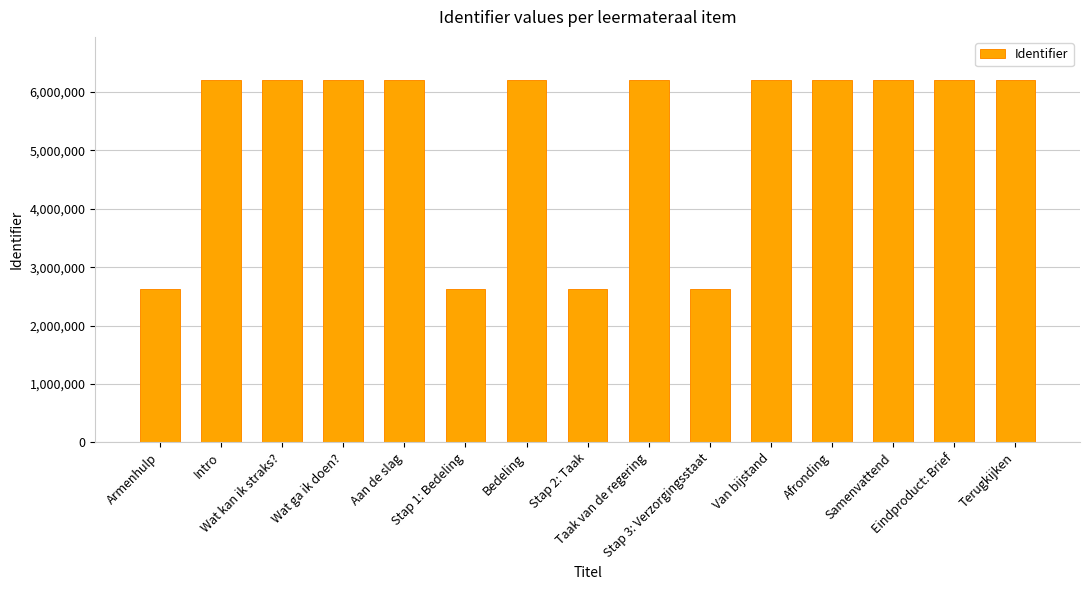

How many categories are shown in the chart?

15